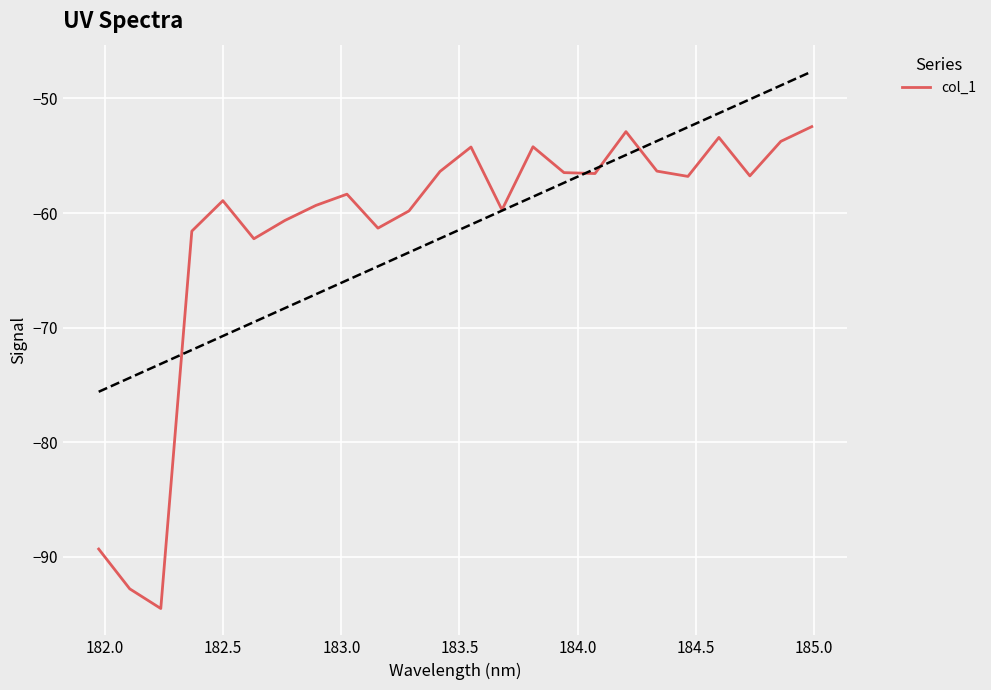

Reading right to left, transcribe all the data shown in this chart.

-52.5	-53.7	-56.8	-53.4	-56.8	-56.3	-52.9	-56.6	-56.5	-54.2	-59.7	-54.2	-56.4	-59.8	-61.3	-58.4	-59.3	-60.6	-62.2	-58.9	-61.6	-94.5	-92.8	-89.3